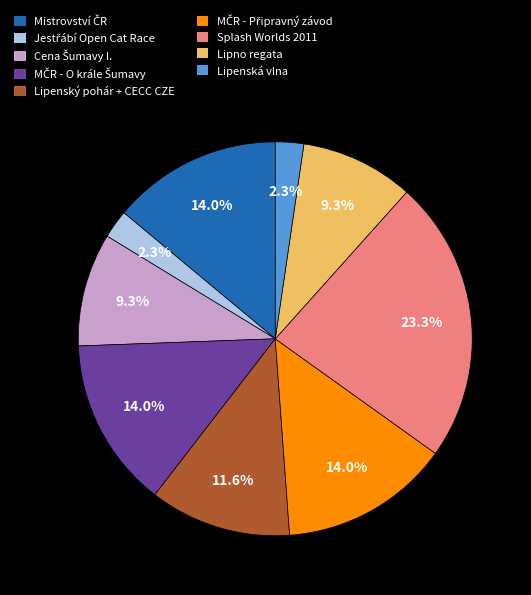

What percentage is NOT represented by Splash Worlds 2011?

76.7%